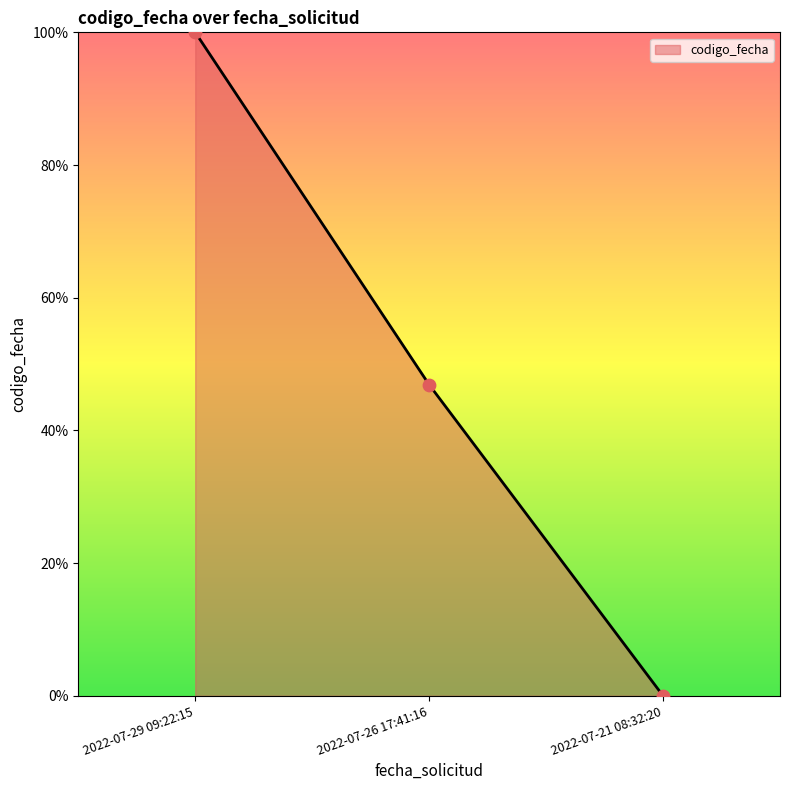

What is the ratio of the value at 2022-07-29 09:22:15 to the value at 2022-07-26 17:41:16?

2.1